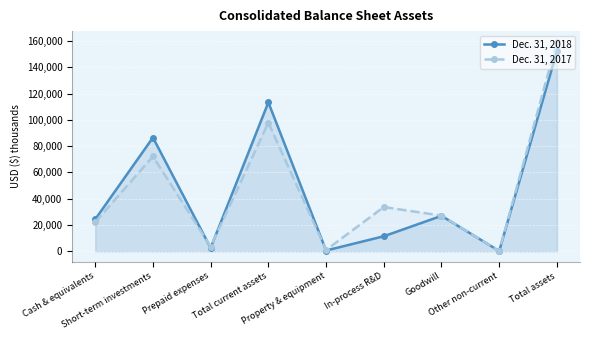

List the series in order of their peak value, highest first.

Dec. 31, 2017, Dec. 31, 2018